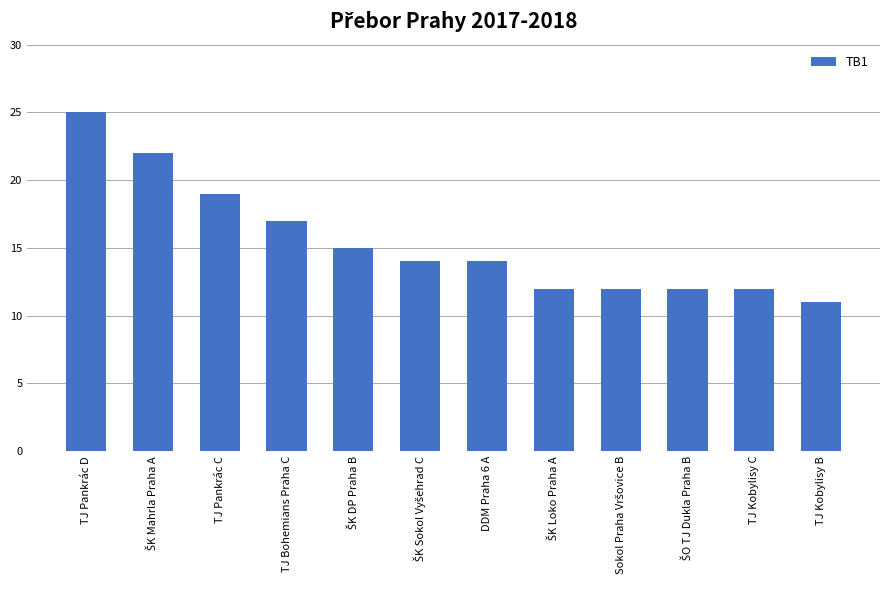

Which has a higher value, TJ Pankrác C or TJ Kobylisy B?

TJ Pankrác C